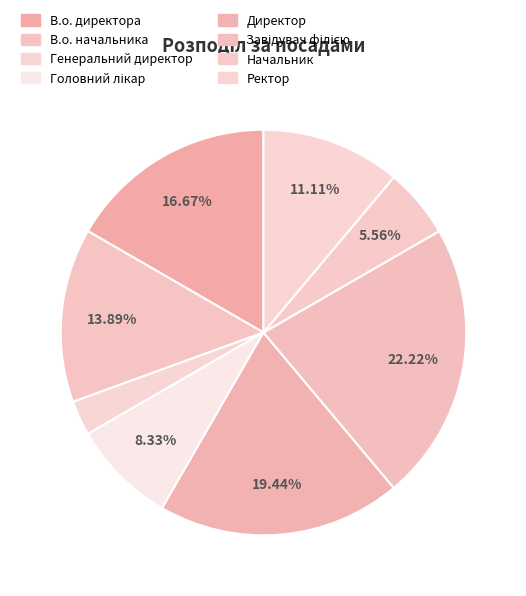

What percentage is NOT represented by Генеральний директор?

97.2%